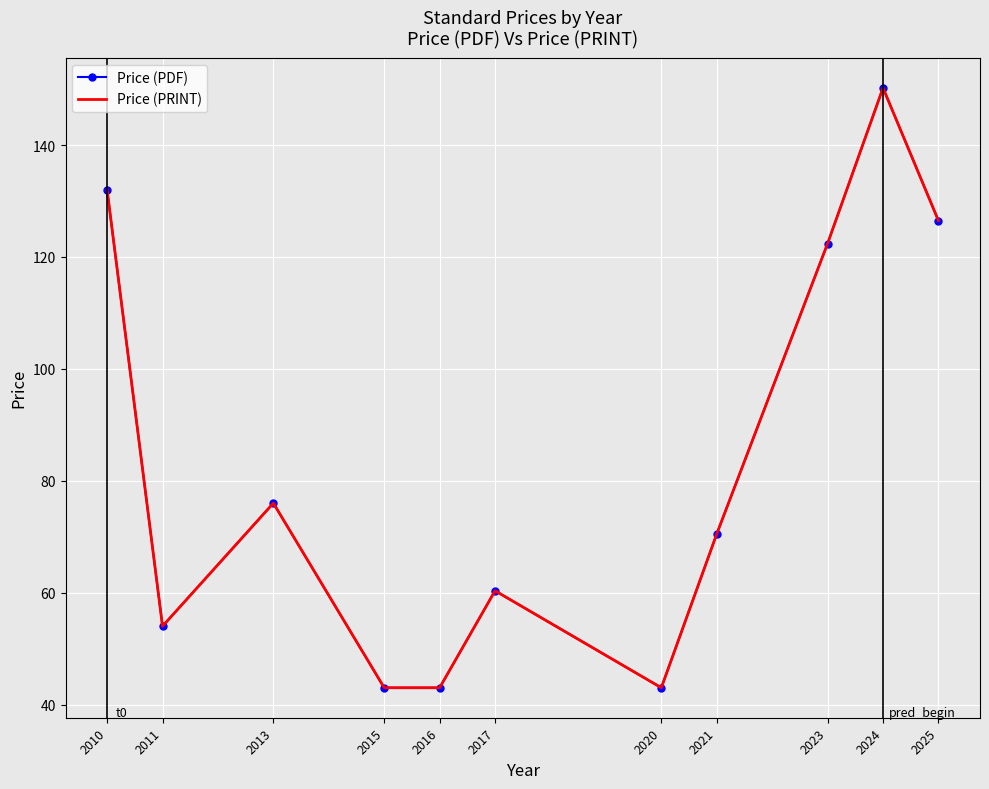

What is the sum of all Price (PDF) values?

921.0